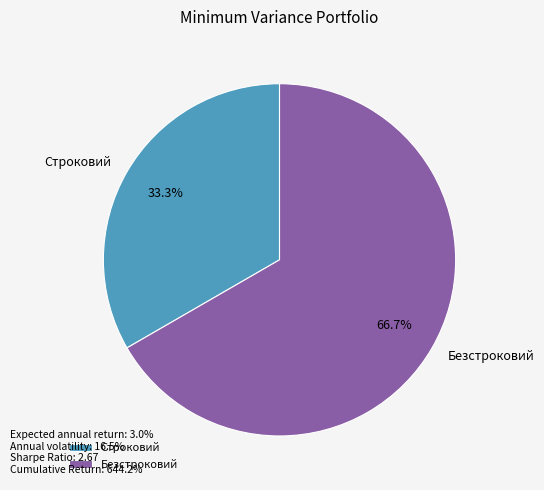

Between Безстроковий and Строковий, which is larger?

Безстроковий